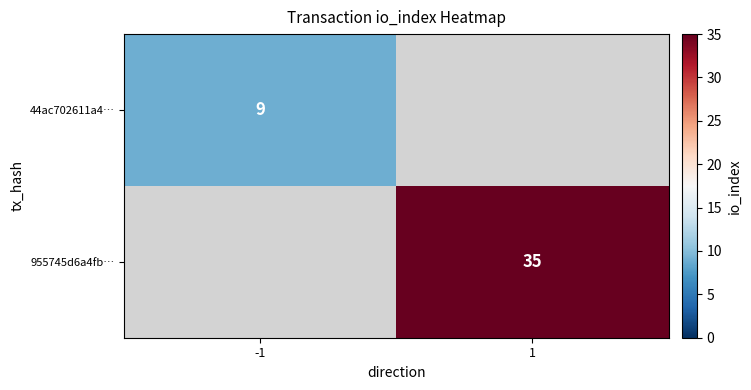

Is it true that 44ac702611a4… equals 12 at -1?

False